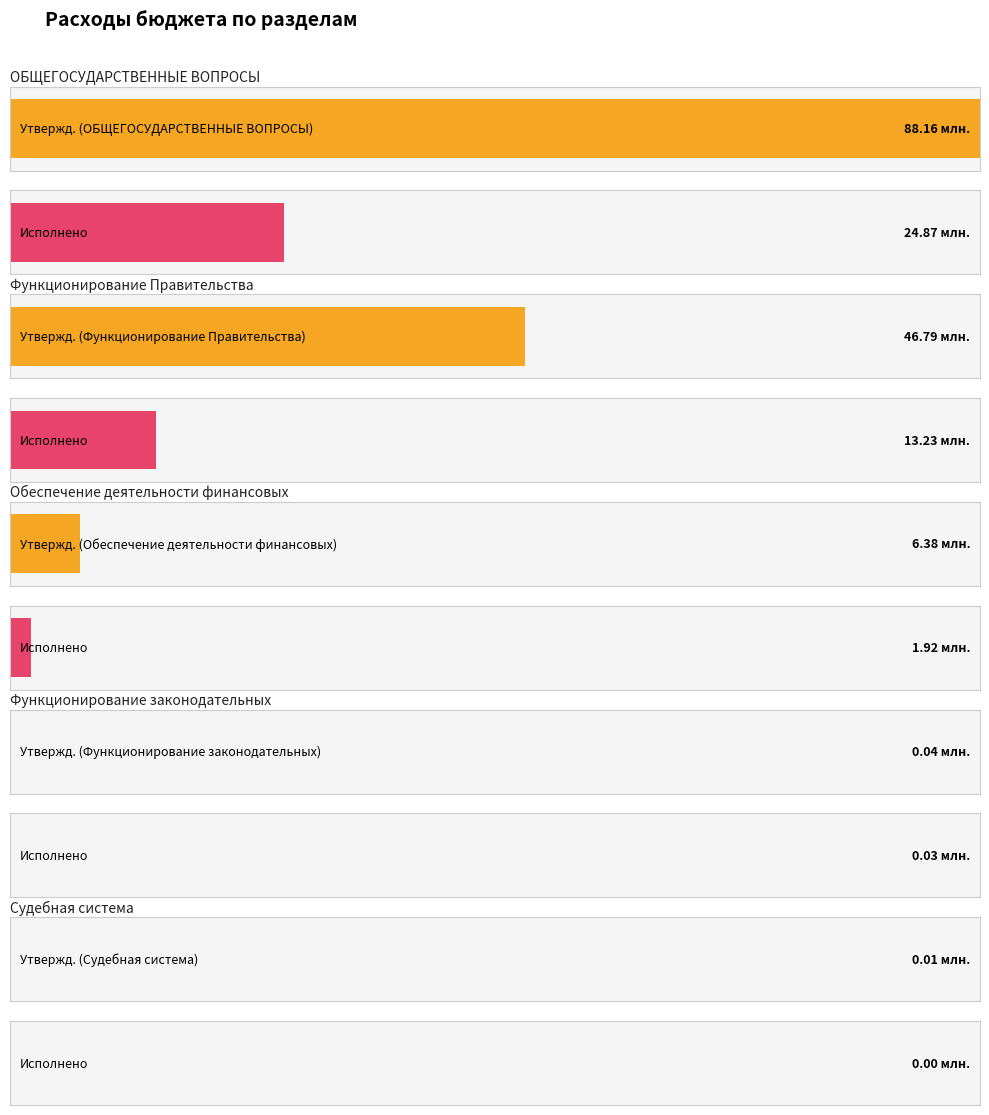

Reading right to left, extract all data points from this chart.

Утвержденные бюджетные назначения: Судебная система=12600.0	Функционирование законодательных=40000.0	Обеспечение деятельности финансовых=6381228.0	Функционирование Правительства=46788256.5	ОБЩЕГОСУДАРСТВЕННЫЕ ВОПРОСЫ=88159789.2
Исполнено: Судебная система=0.0	Функционирование законодательных=33706.9	Обеспечение деятельности финансовых=1922156.2	Функционирование Правительства=13230744.7	ОБЩЕГОСУДАРСТВЕННЫЕ ВОПРОСЫ=24871444.8